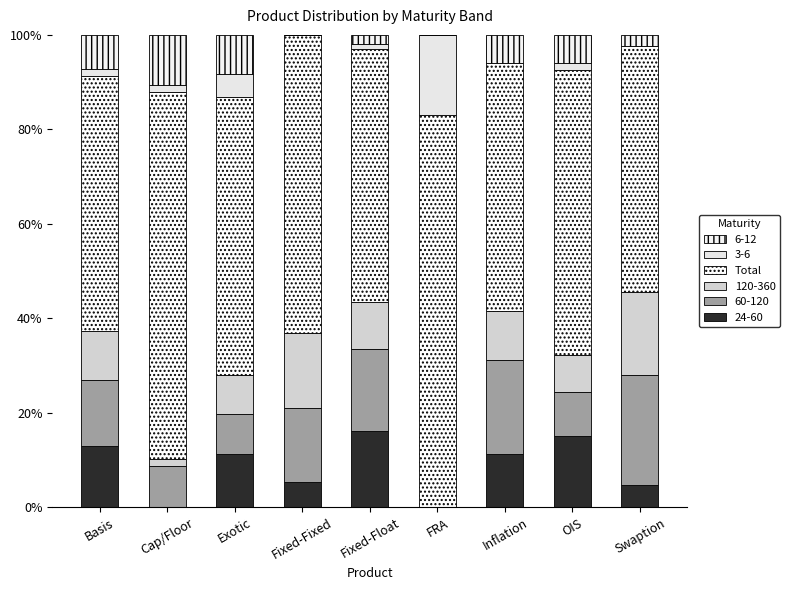

Are the bars grouped side by side (vs. stacked)?

No